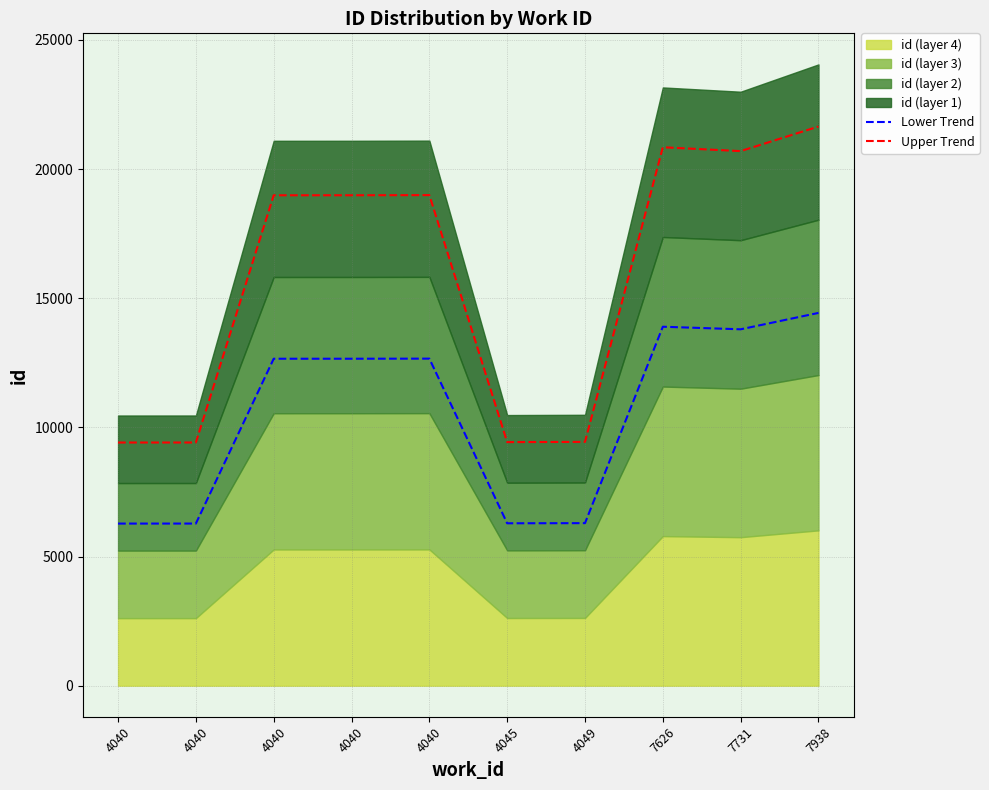

True or false: Upper Trend and Lower Trend cross at least once.

False